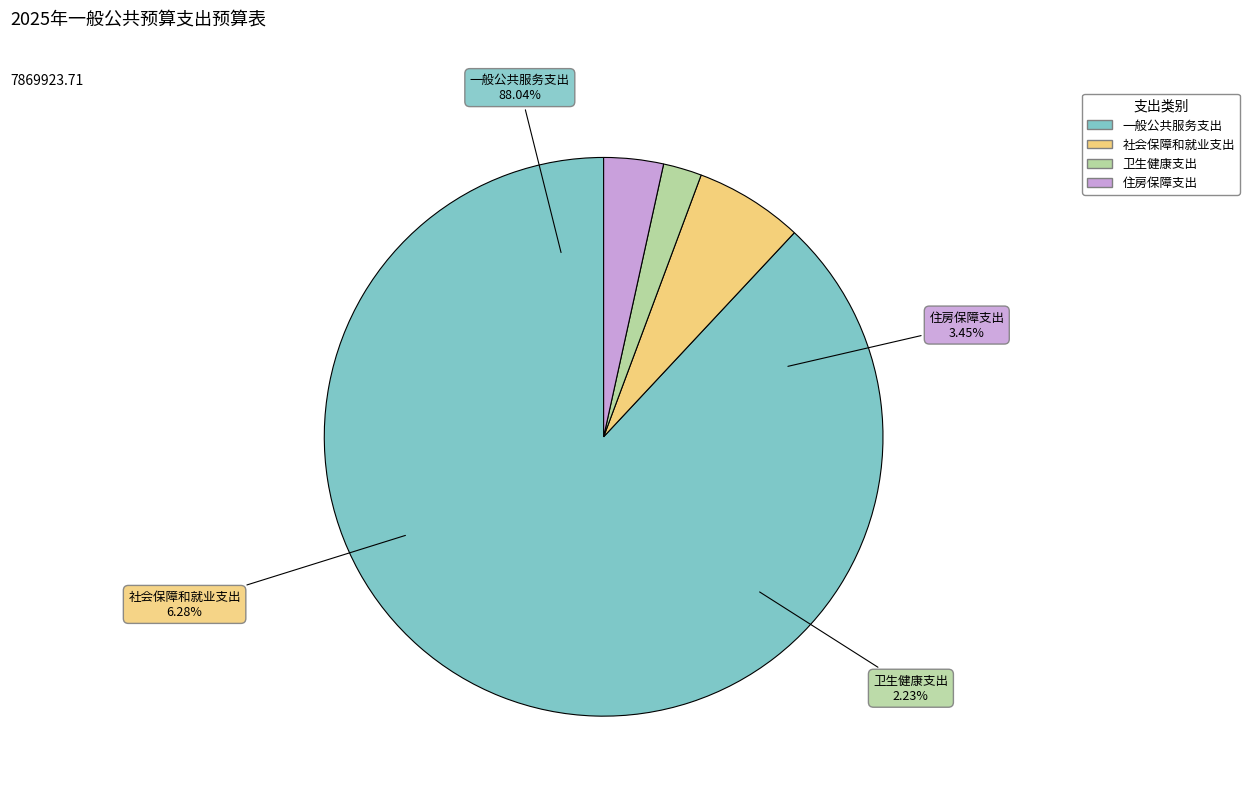

Is there a majority slice in this chart?

Yes